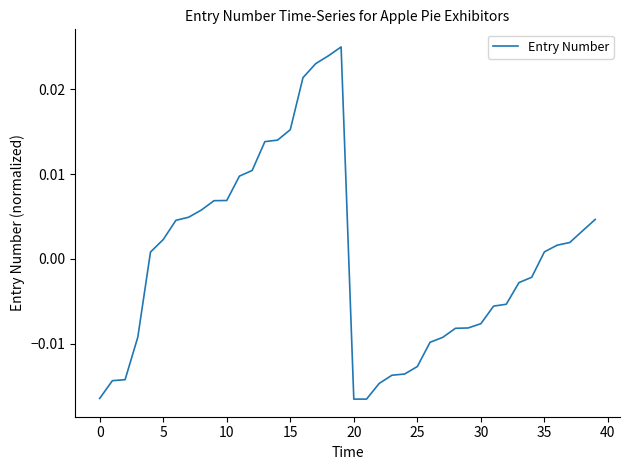

How many series are shown in this chart?

1